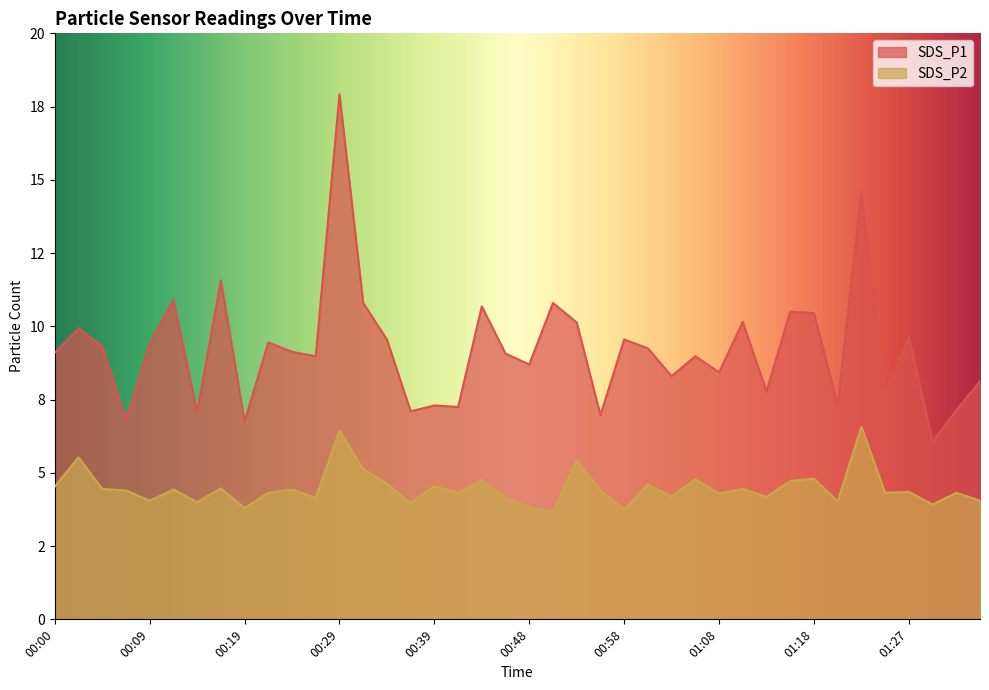

What are all the series names shown in the legend?

SDS_P1, SDS_P2